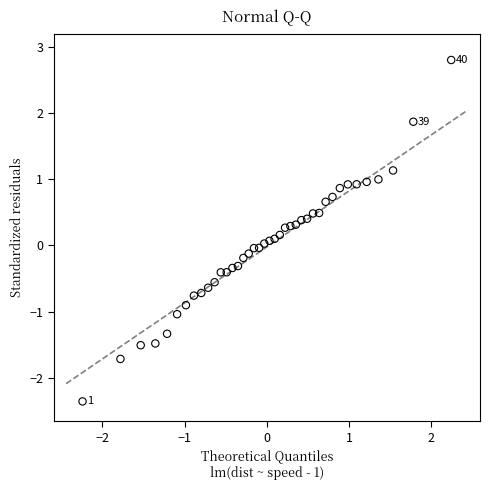

What is the range of Y values (max minus min)?

5.2